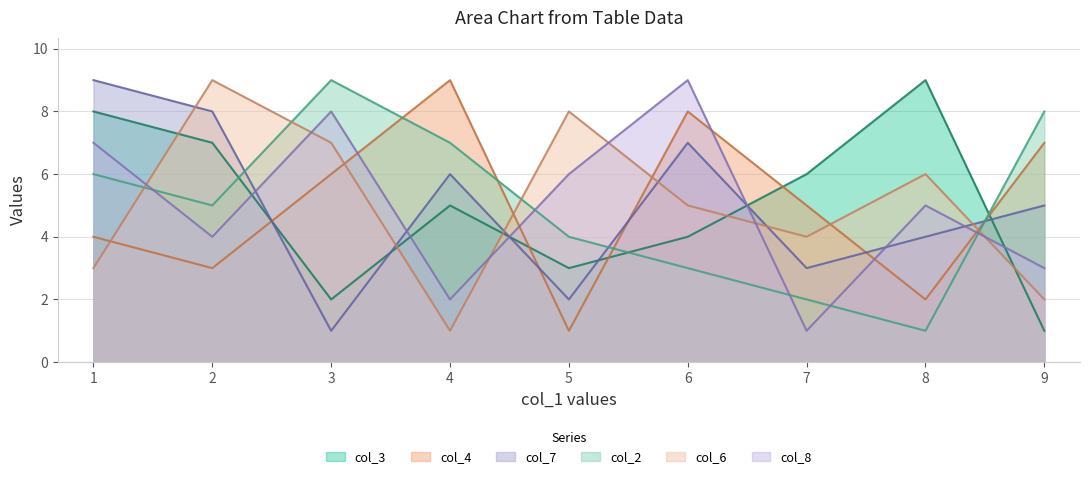

True or false: col_6 has a value of 13 at 5.

False